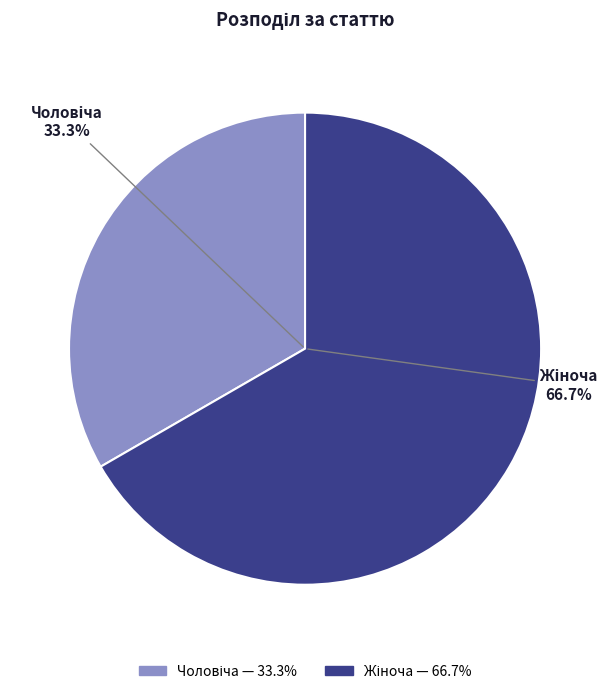

What is the smallest slice in the pie chart?

Чоловіча